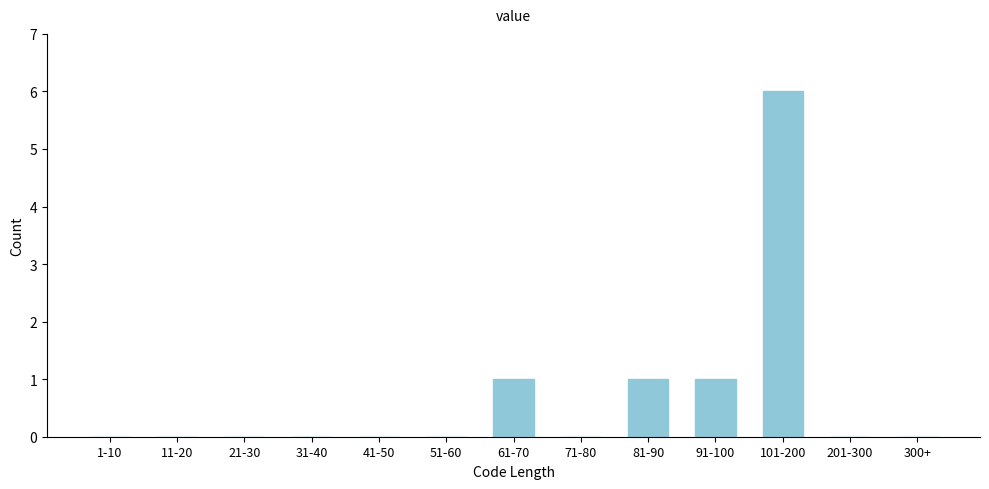

Reading left to right, list all the values displayed in this chart.

1-10=0	11-20=0	21-30=0	31-40=0	41-50=0	51-60=0	61-70=1	71-80=0	81-90=1	91-100=1	101-200=6	201-300=0	300+=0